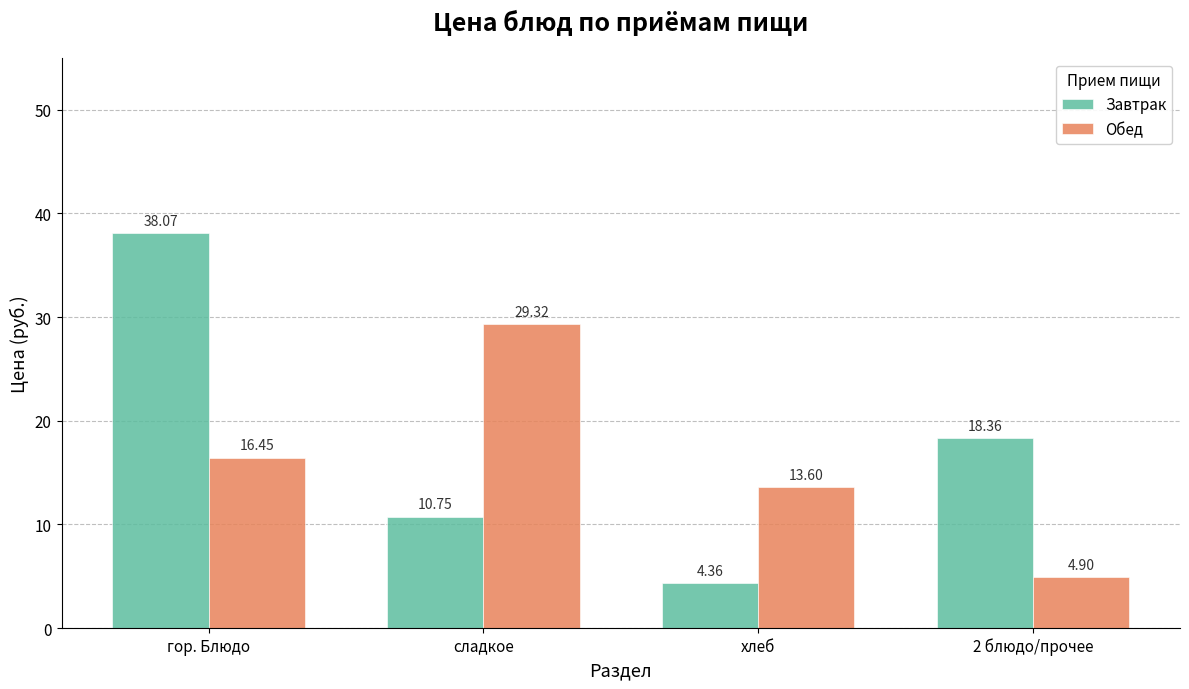

Is the value of Завтрак at сладкое greater than the value of Обед at сладкое?

No